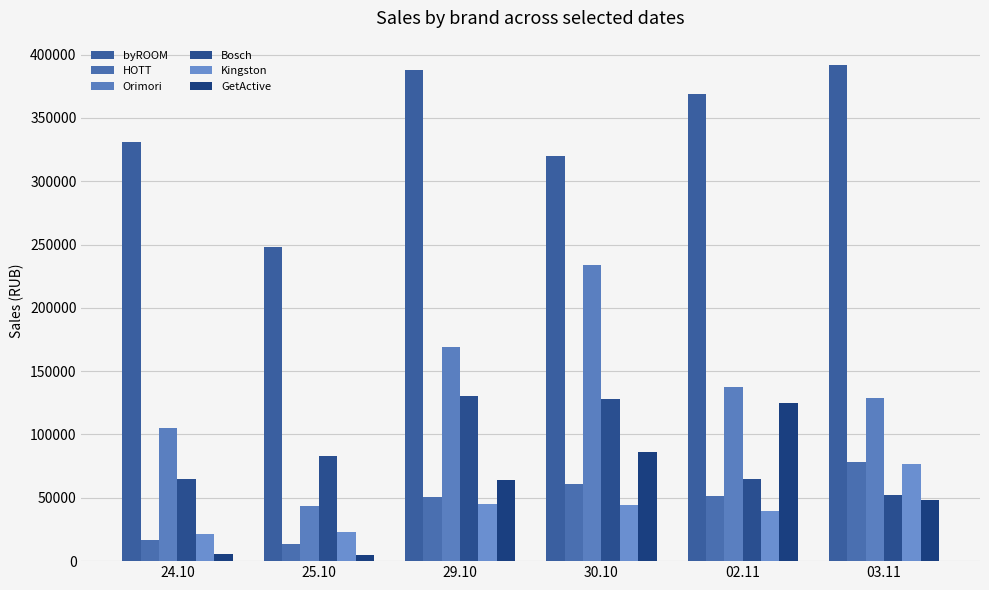

How many groups of bars are there?

6